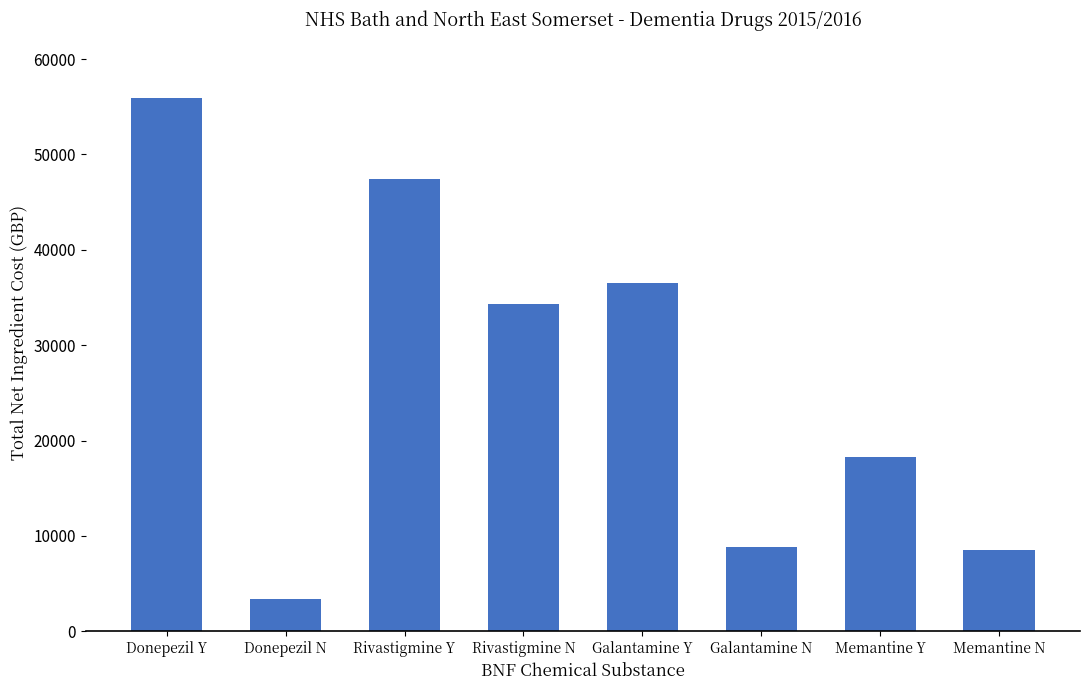

Reading left to right, extract all data points from this chart.

Donepezil Y=55925.2	Donepezil N=3366.9	Rivastigmine Y=47385.0	Rivastigmine N=34314.4	Galantamine Y=36557.1	Galantamine N=8847.7	Memantine Y=18221.2	Memantine N=8466.3